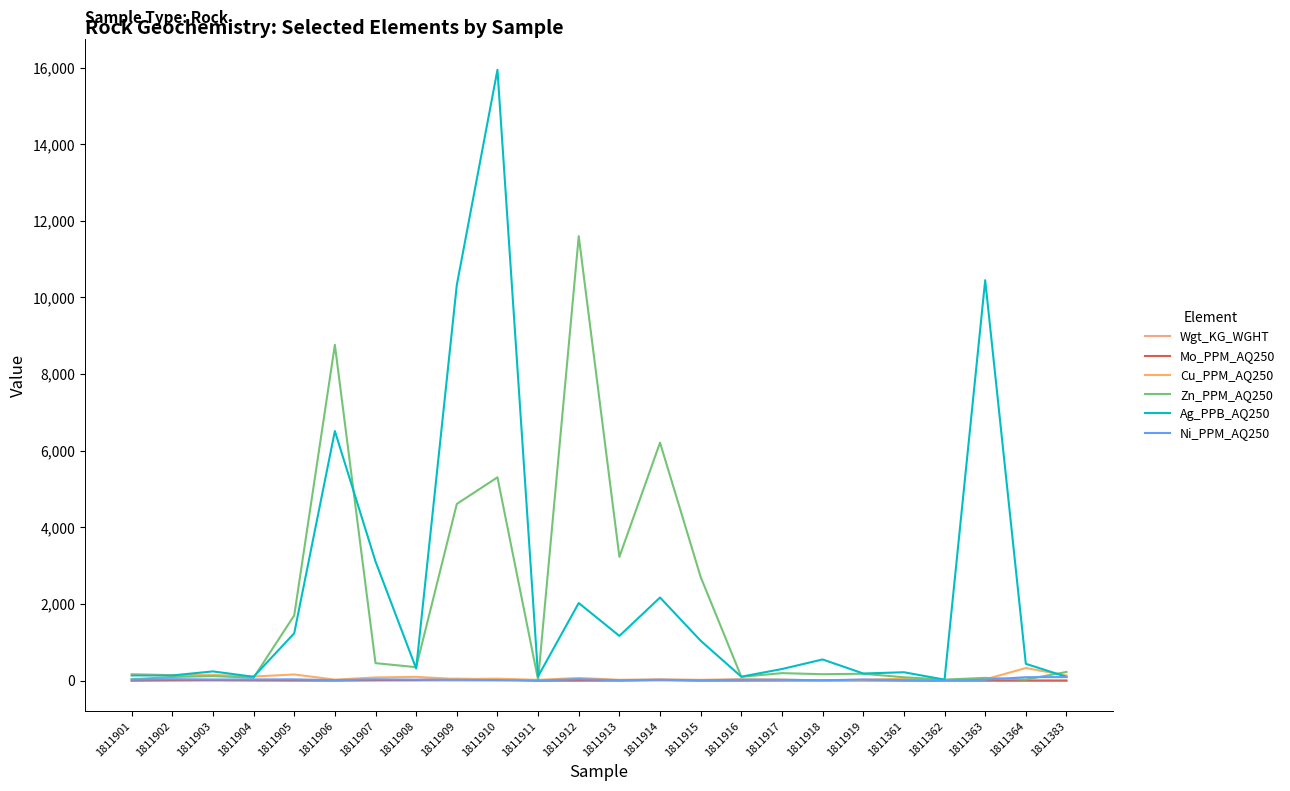

What is the difference between the maximum and second lowest values in the Cu_PPM_AQ250 series?

324.1